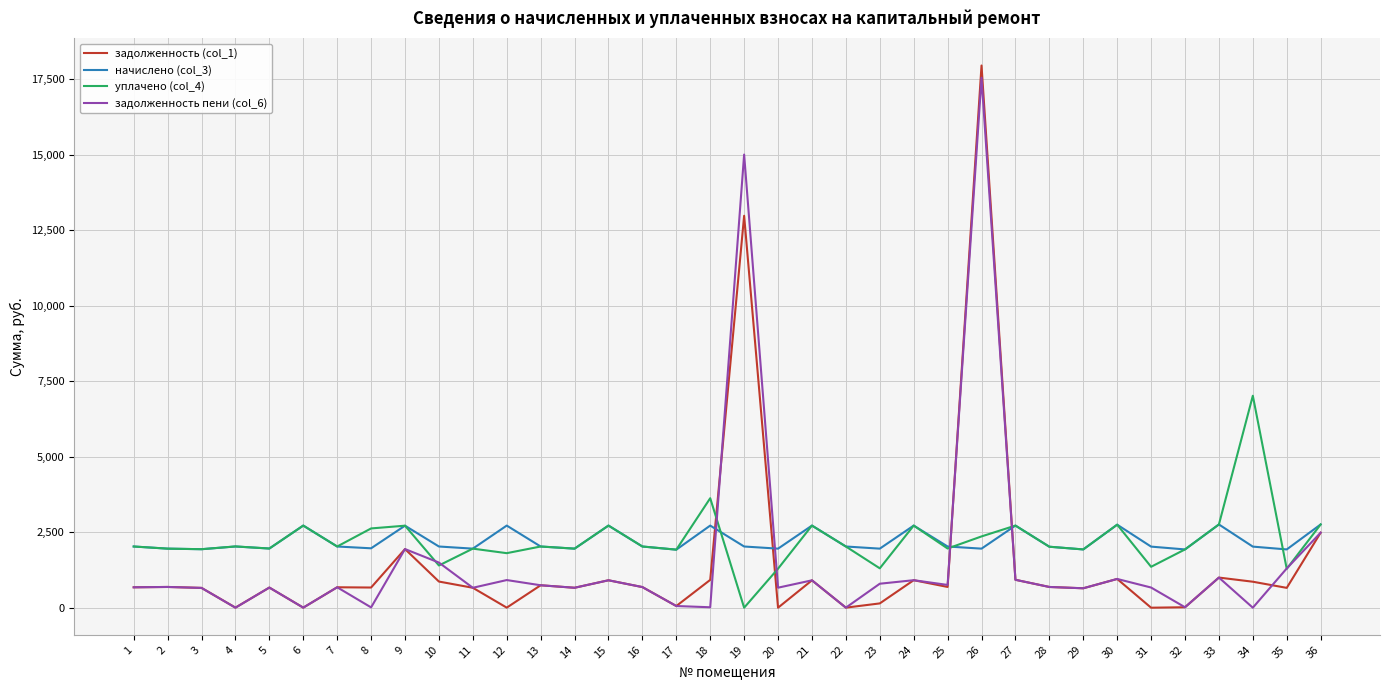

What is the total value across all series at 12?

5443.6